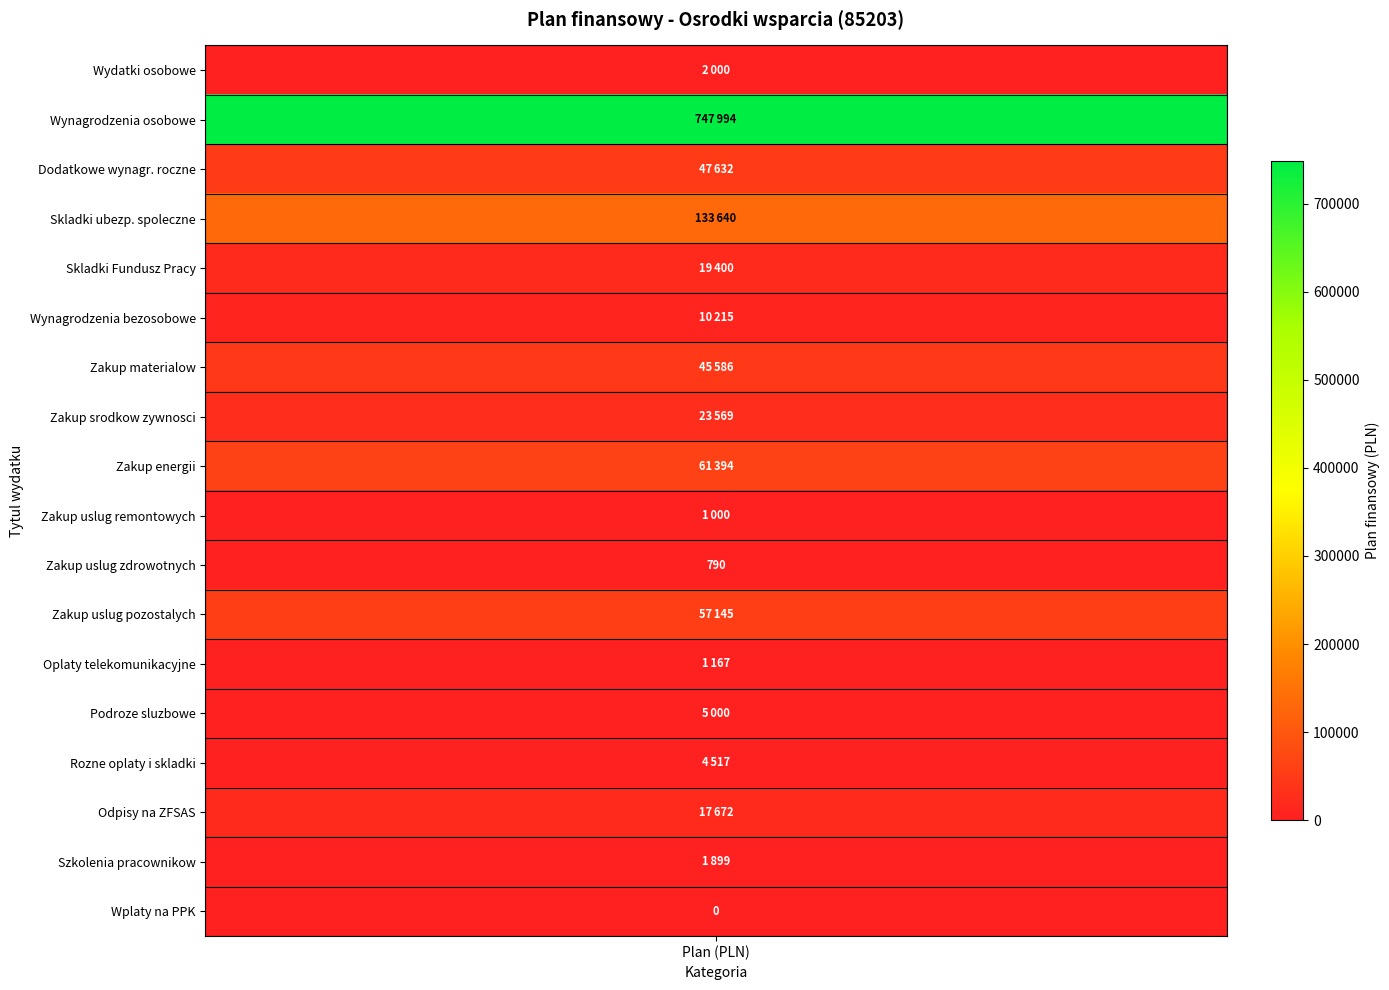

How many values are above zero?

17